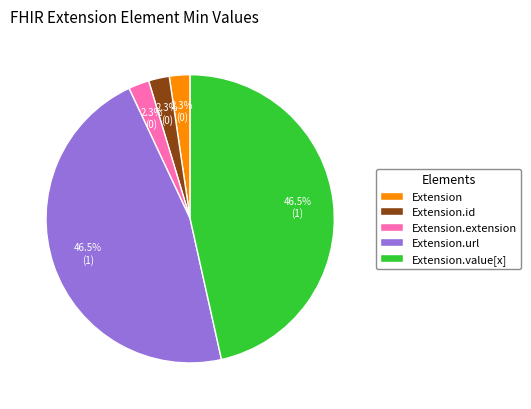

Approximately how many times larger is the value at Extension.value[x] compared to Extension.url?

1.0